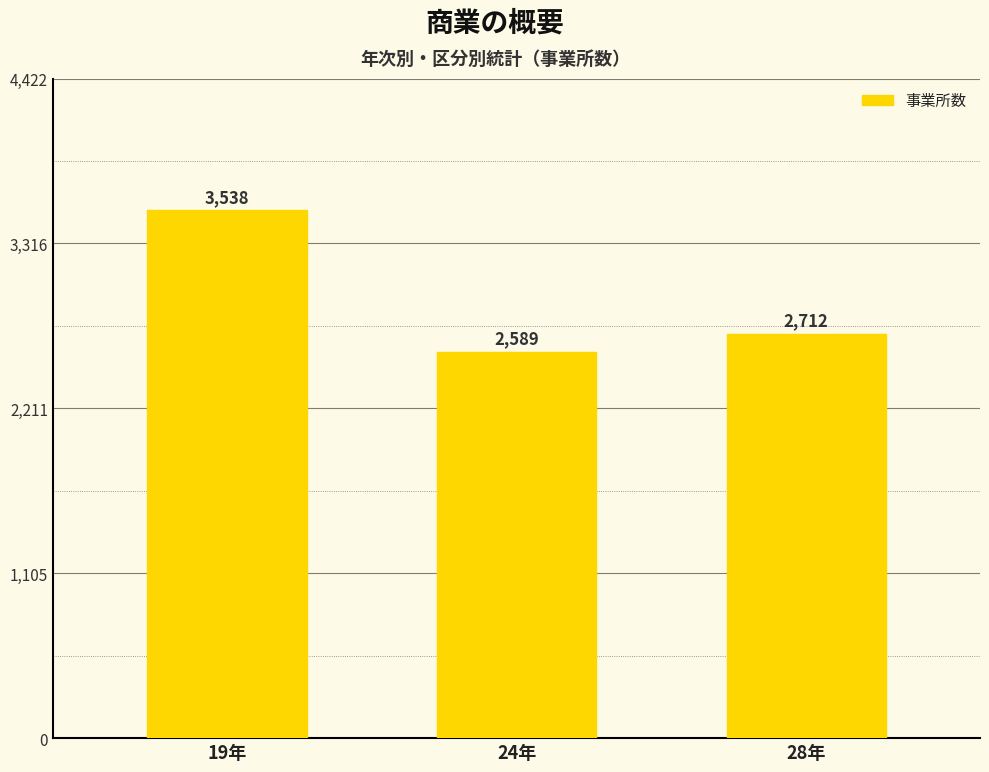

What is the sum of all values?

8839